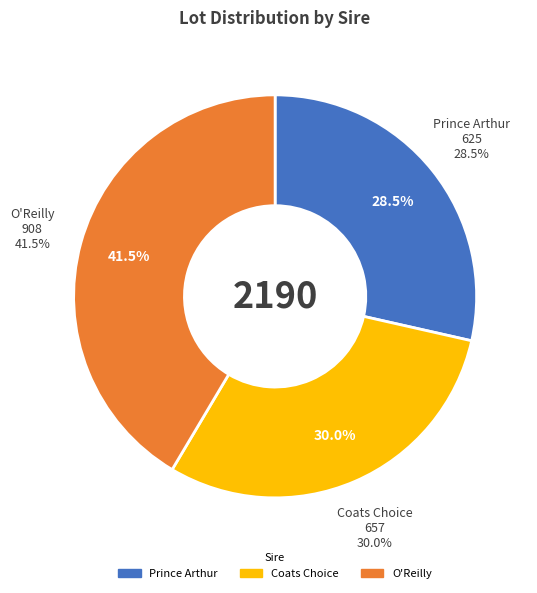

What percentage is the Coats Choice slice, to the nearest percent?

30%